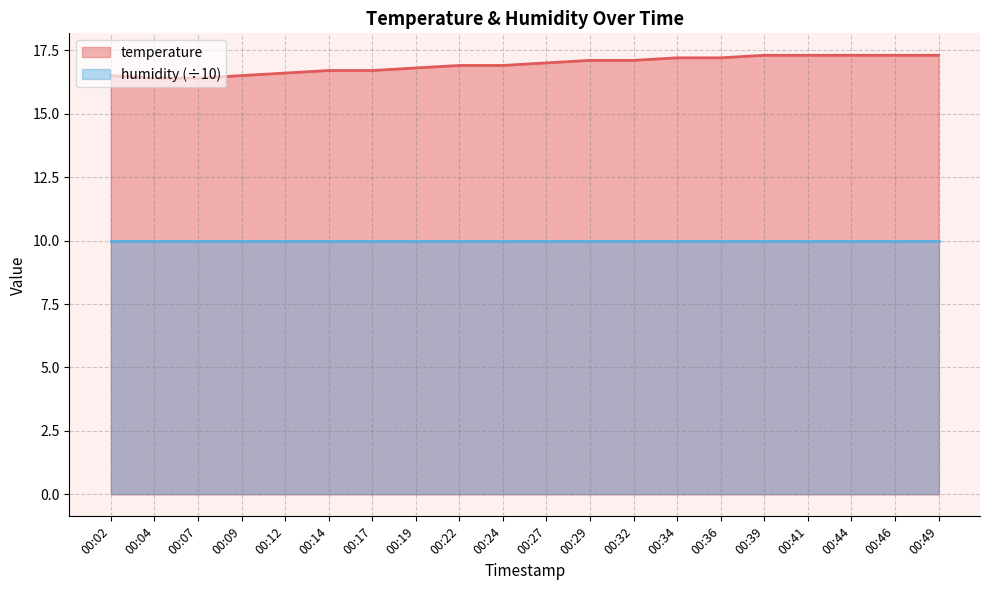

The value at 00:29 is 6.9. True or false?

False